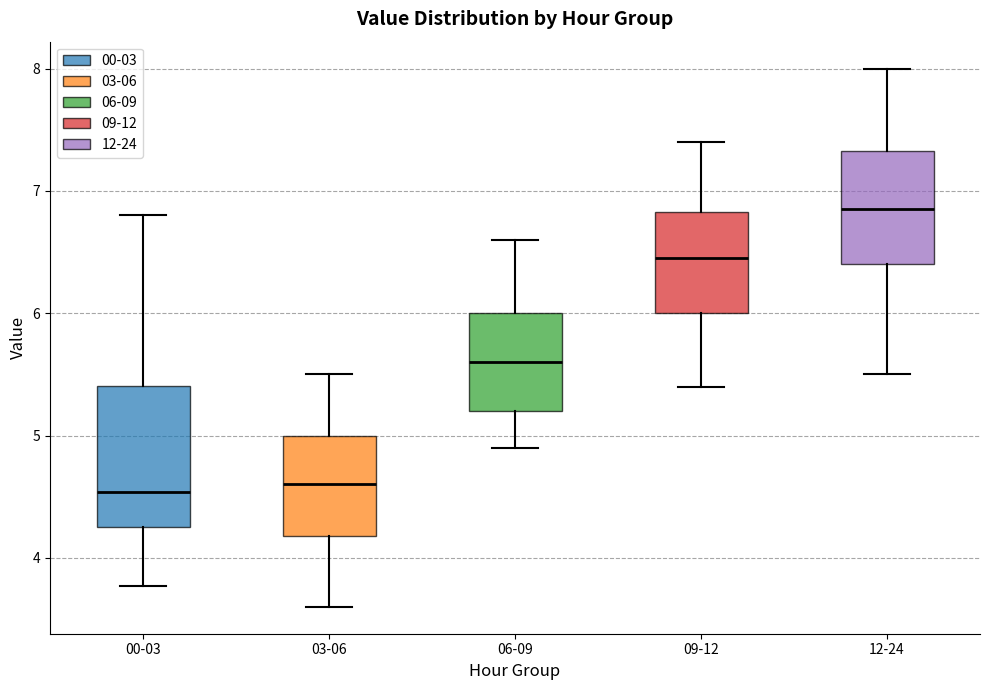

Reading left to right, read every box against the y-axis: the position of its median line, the range the box covers, and the ends of its whiskers. The values are not printed on the chart, so give them approximately, as read against the axis.

00-03: median 4.5, box 4.3 to 5.4, whiskers 3.8 to 6.8
03-06: median 4.6, box 4.2 to 5.0, whiskers 3.6 to 5.5
06-09: median 5.6, box 5.2 to 6.0, whiskers 4.9 to 6.6
09-12: median 6.5, box 6.0 to 6.8, whiskers 5.4 to 7.4
12-24: median 6.9, box 6.4 to 7.3, whiskers 5.5 to 8.0